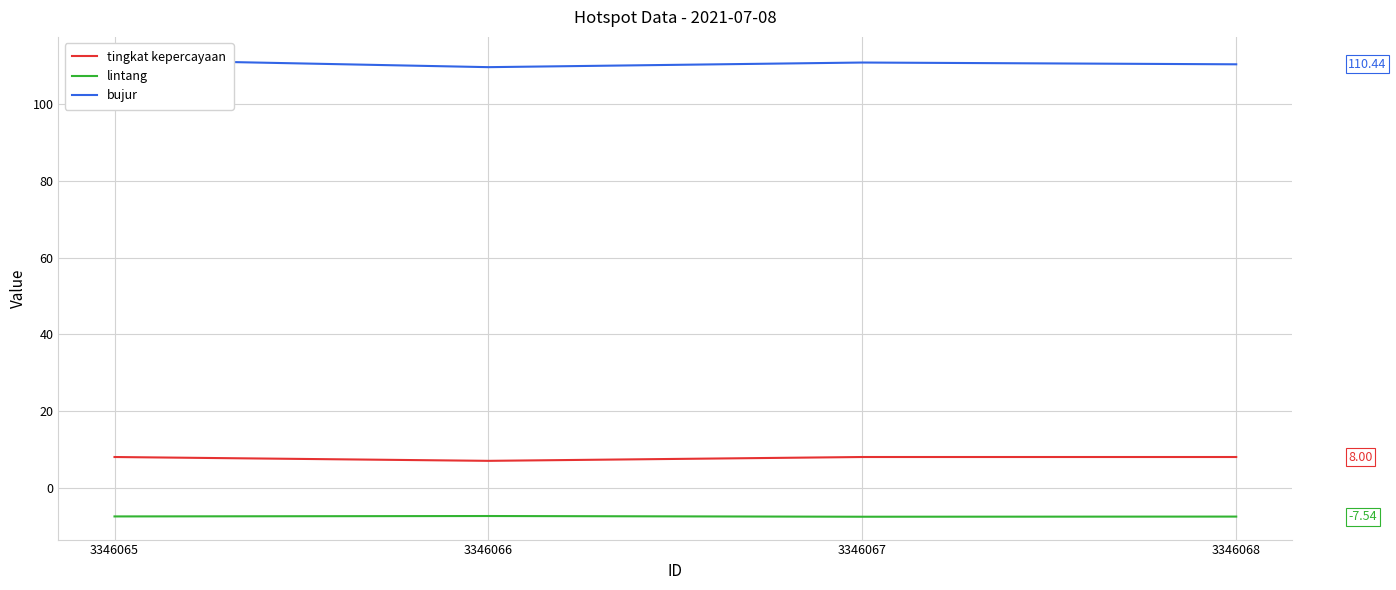

What are all the series names shown in the legend?

tingkat kepercayaan, lintang, bujur